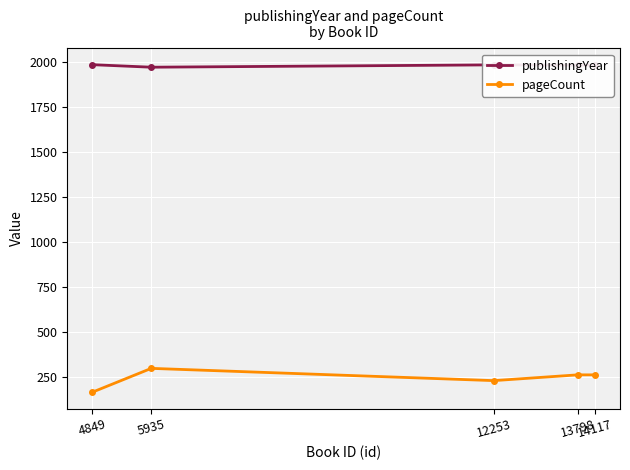

True or false: publishingYear has a value of 810 at 13798.

False